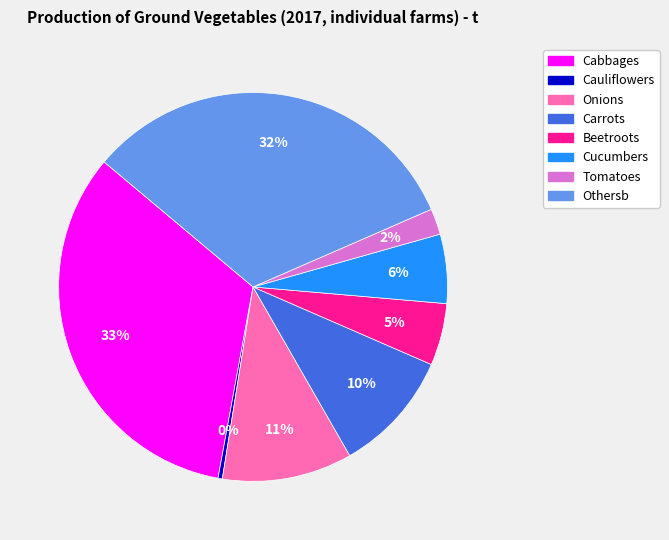

Between Cabbages and Othersb, which is larger?

Cabbages